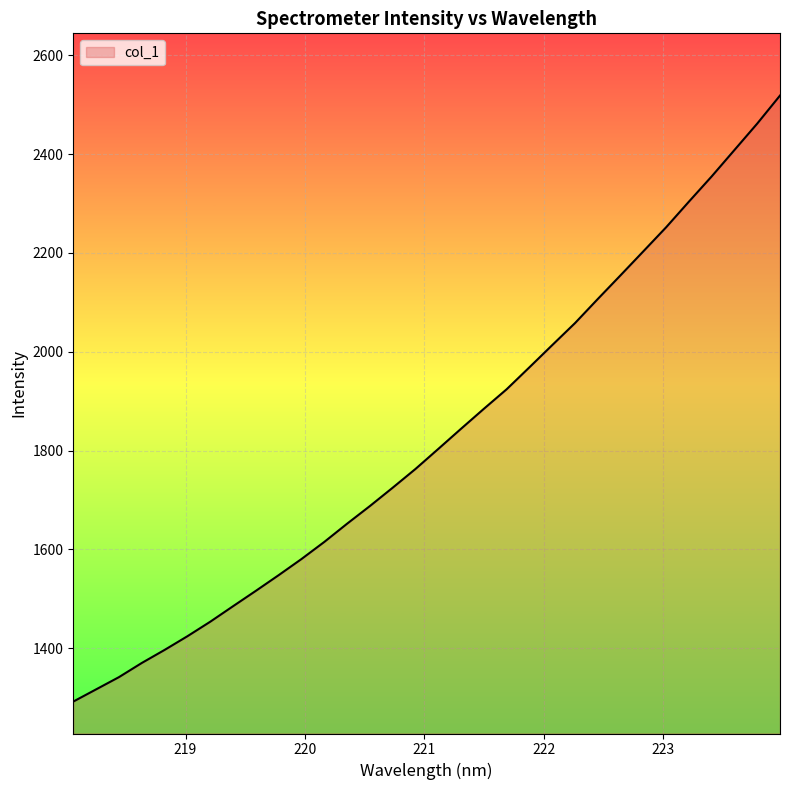

What is the difference between the maximum and minimum values?

1226.6